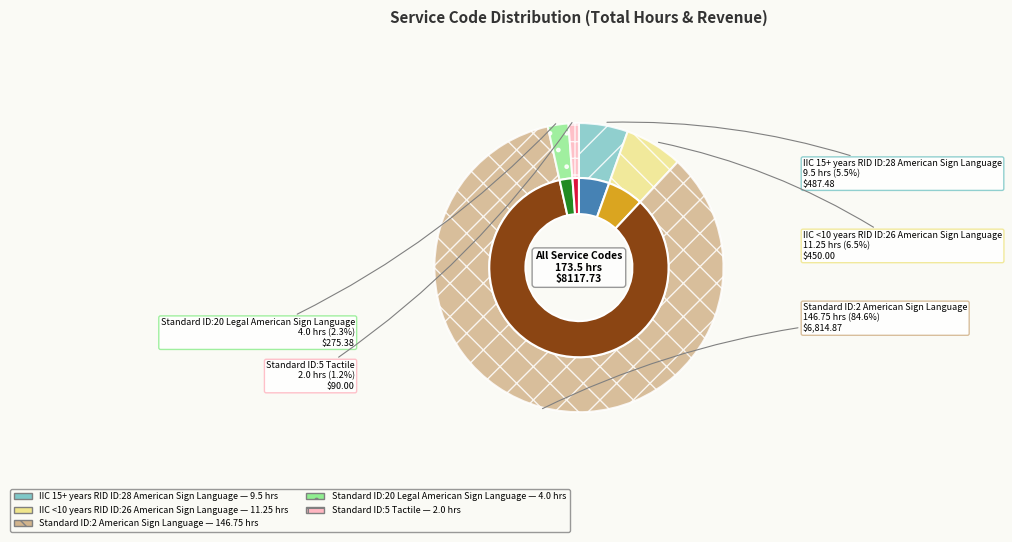

What percentage is the IIC <10 years RID ID:26
American Sign Language slice, to the nearest percent?

6%